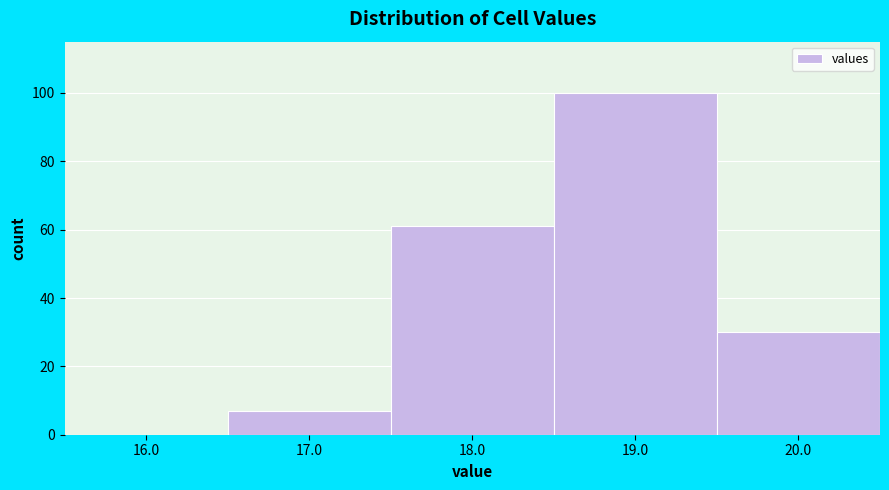

Reading left to right, transcribe this chart: for each bar, give the range it covers on the x-axis and its height. The values are not printed on the chart, so give them approximately, as read against the axis.

15.5 to 16.5: 0
16.5 to 17.5: 8
17.5 to 18.5: 62
18.5 to 19.5: 100
19.5 to 20.5: 30